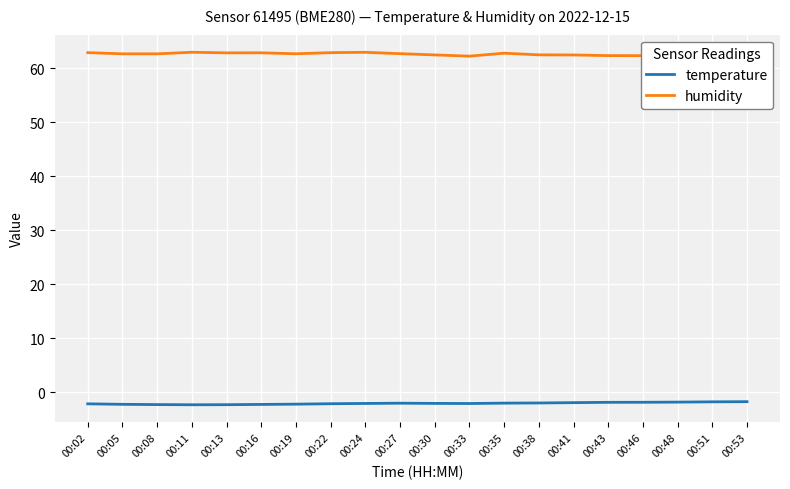

Is the value of humidity at 00:05 greater than the value of temperature at 00:33?

Yes